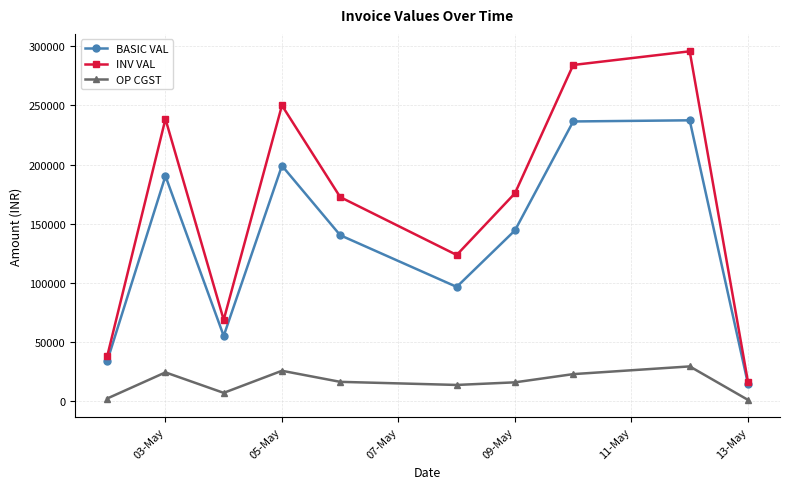

Rank the series by their maximum value, from highest to lowest.

INV VAL, BASIC VAL, OP CGST